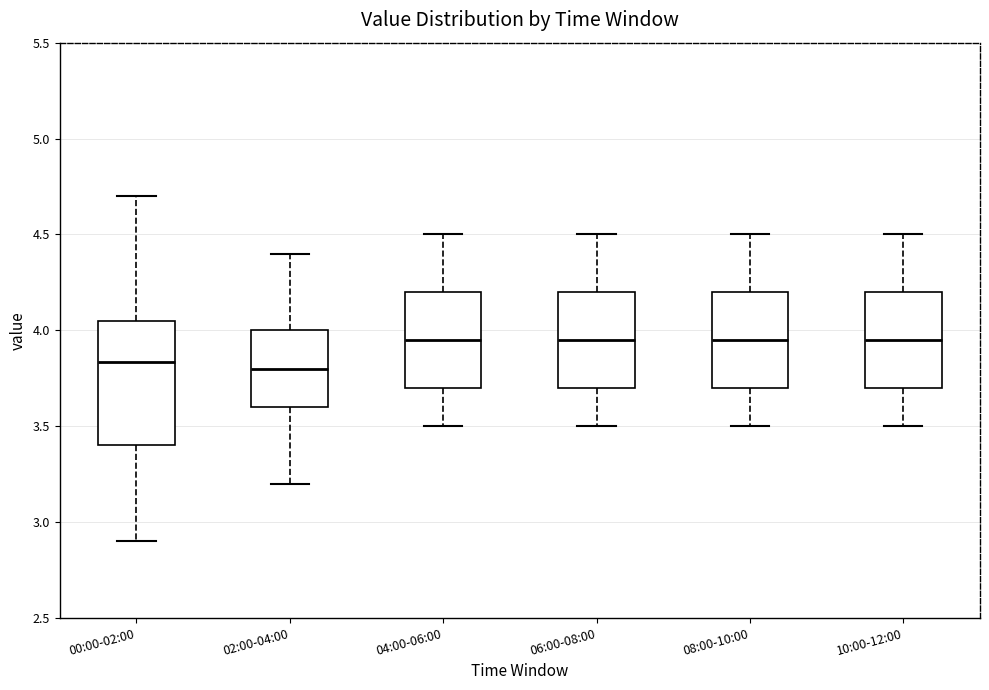

Where does the median line of the box for 08:00-10:00 sit on the y-axis? The values are not printed on the chart, so give them approximately, as read against the axis.

3.95